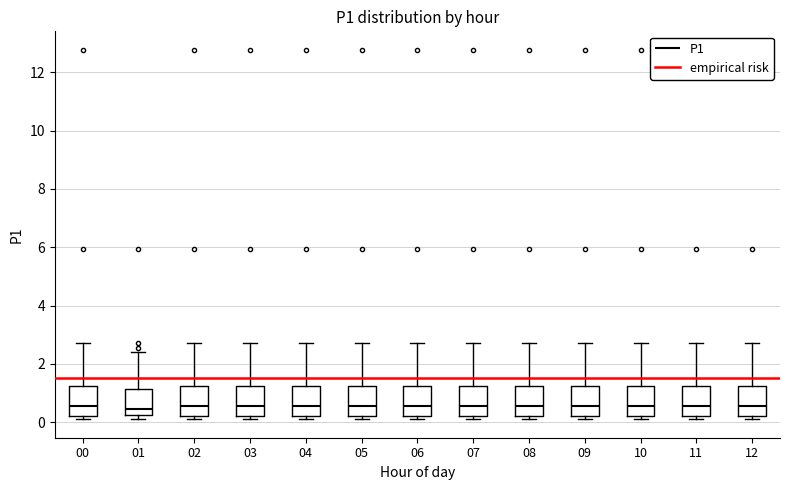

Reading left to right, transcribe this box plot: for each box, give where its median line is, the range the box spans, and where its two whiskers end, as read against the y-axis. The values are not printed on the chart, so give them approximately, as read against the axis.

00: median 0.6, box 0.2 to 1.2, whiskers 0.2 (just below the box's lower edge) to 2.8
01: median 0.4, box 0.2 to 1.2, whiskers 0.2 (just below the box's lower edge) to 2.4
02: median 0.6, box 0.2 to 1.2, whiskers 0.2 (just below the box's lower edge) to 2.8
03: median 0.6, box 0.2 to 1.2, whiskers 0.2 (just below the box's lower edge) to 2.8
04: median 0.6, box 0.2 to 1.2, whiskers 0.2 (just below the box's lower edge) to 2.8
05: median 0.6, box 0.2 to 1.2, whiskers 0.2 (just below the box's lower edge) to 2.8
06: median 0.6, box 0.2 to 1.2, whiskers 0.2 (just below the box's lower edge) to 2.8
07: median 0.6, box 0.2 to 1.2, whiskers 0.2 (just below the box's lower edge) to 2.8
08: median 0.6, box 0.2 to 1.2, whiskers 0.2 (just below the box's lower edge) to 2.8
09: median 0.6, box 0.2 to 1.2, whiskers 0.2 (just below the box's lower edge) to 2.8
10: median 0.6, box 0.2 to 1.2, whiskers 0.2 (just below the box's lower edge) to 2.8
11: median 0.6, box 0.2 to 1.2, whiskers 0.2 (just below the box's lower edge) to 2.8
12: median 0.6, box 0.2 to 1.2, whiskers 0.2 (just below the box's lower edge) to 2.8